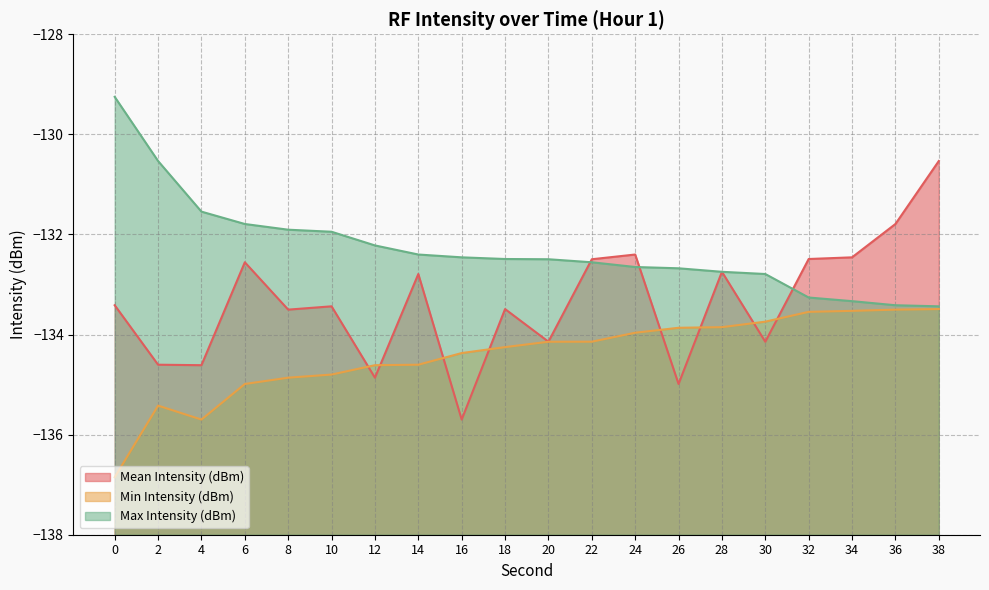

True or false: Mean Intensity (dBm) and Max Intensity (dBm) cross at least once.

True